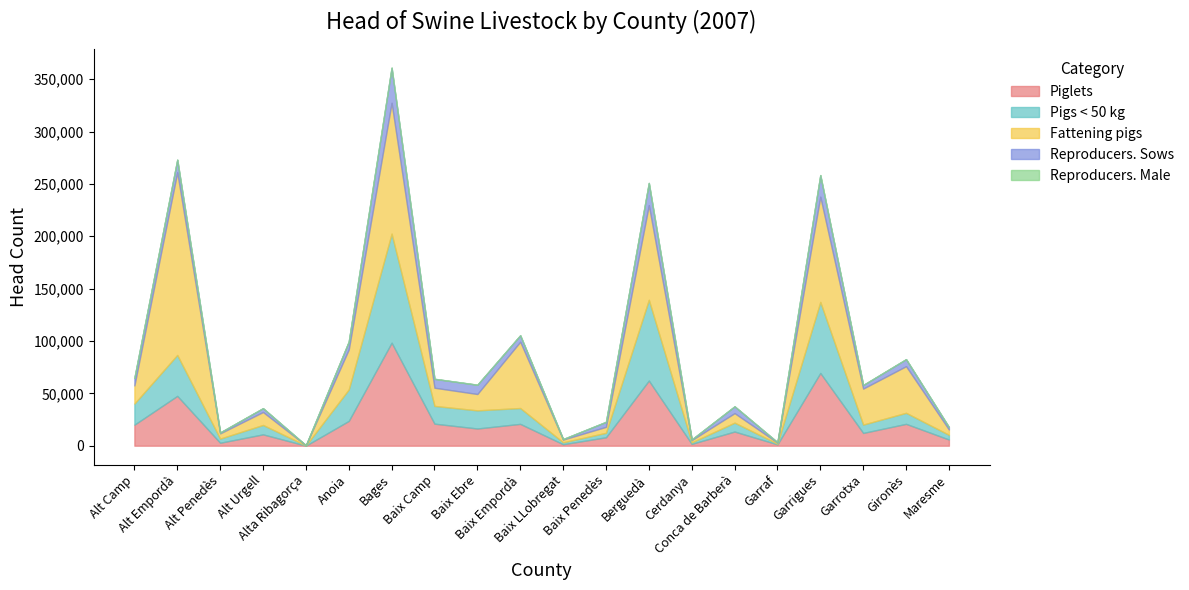

Reading left to right, list all the values displayed in this chart.

Piglets: 20065	47593	2813	10839	50	23655	98407	21050	16432	20853	1393	8043	62202	1742	13519	1244	69469	12196	20863	5899
Pigs < 50 kg: 20148	39077	3957	8969	144	30032	104124	16966	17310	15135	1847	4273	77154	1389	8493	666	67839	7976	10543	4500
Fattening pigs: 17301	174484	4999	12363	227	38140	124946	17352	15613	63295	2620	5670	90350	2187	9070	1022	100501	34362	44521	5076
Reproducers. Sows: 7184	11893	857	3622	0	7563	33380	8464	8845	6142	457	4770	21130	640	6483	395	20500	3388	6677	2331
Reproducers. Male: 79	222	11	59	0	95	371	103	78	133	8	51	231	7	65	5	233	60	83	23